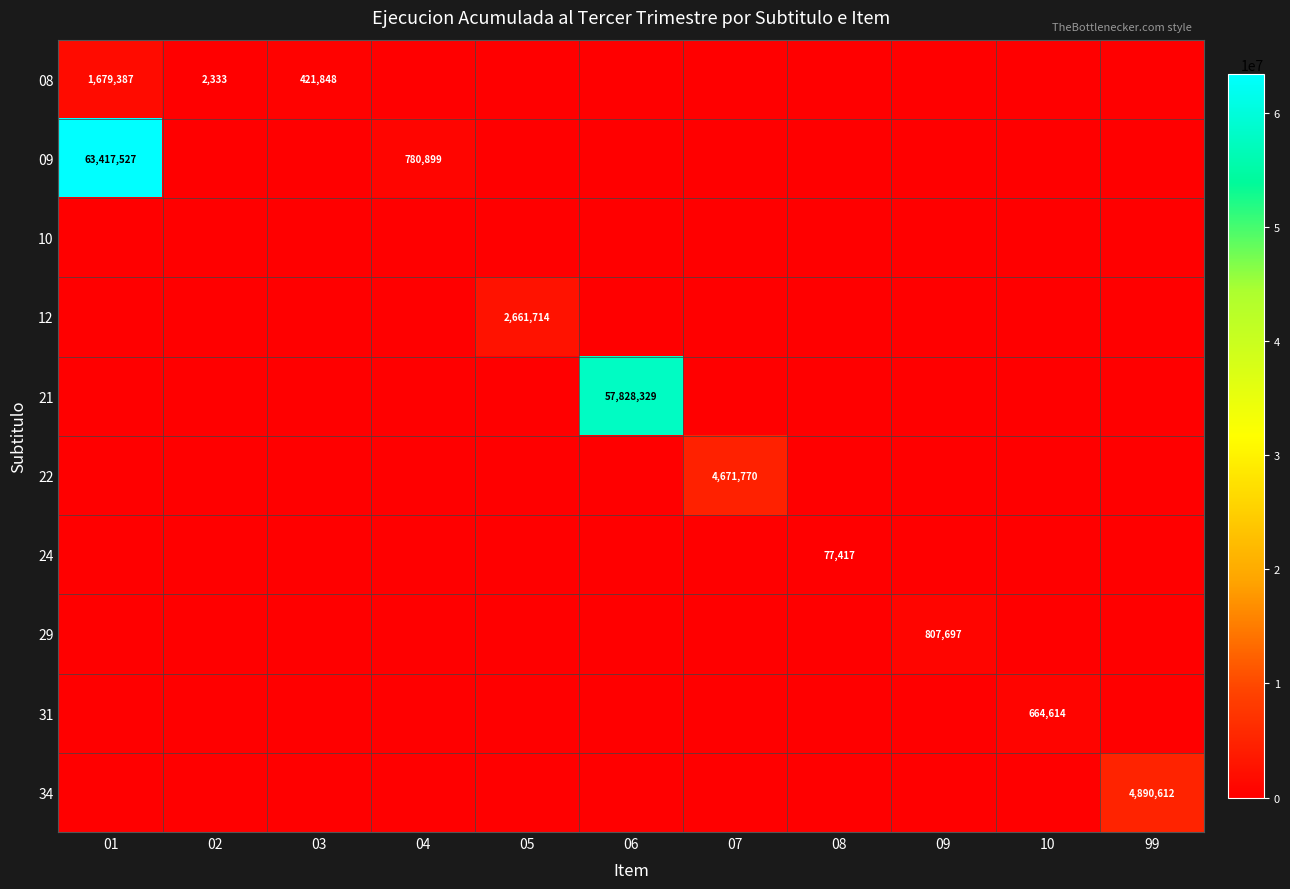

At which category is the sum across all series the highest?

01